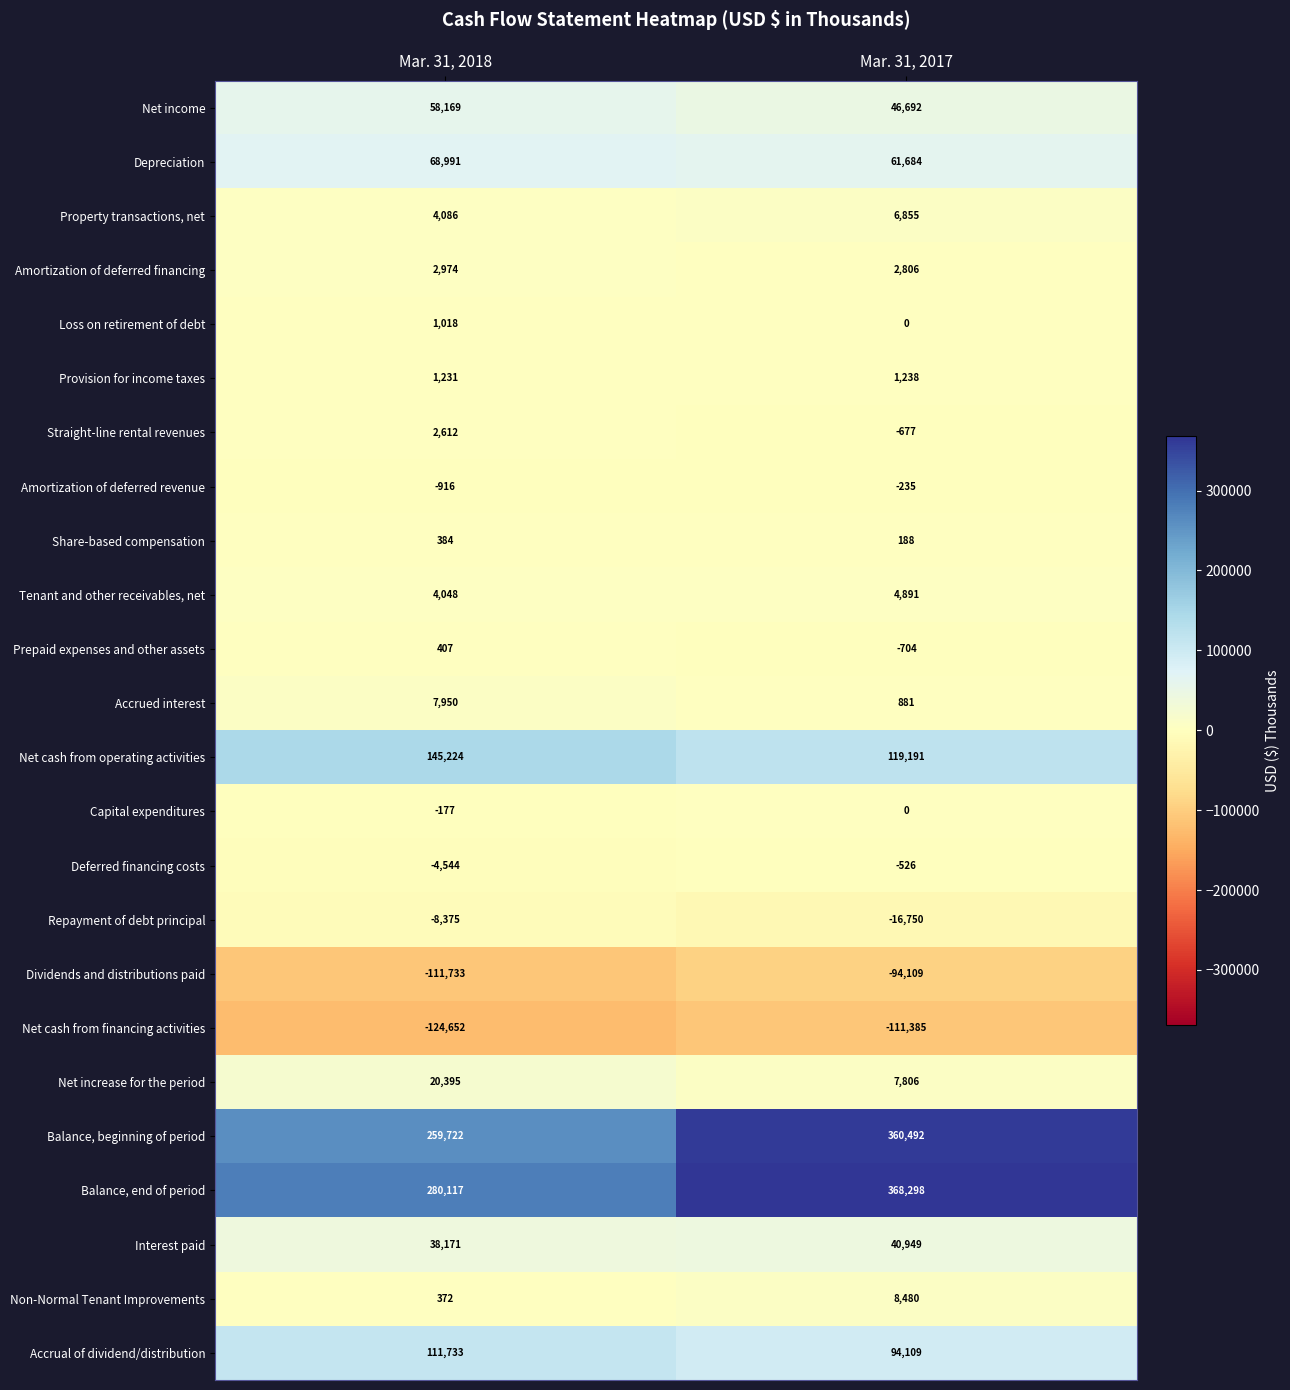

Which series has the largest range (max minus min)?

Balance, beginning of period